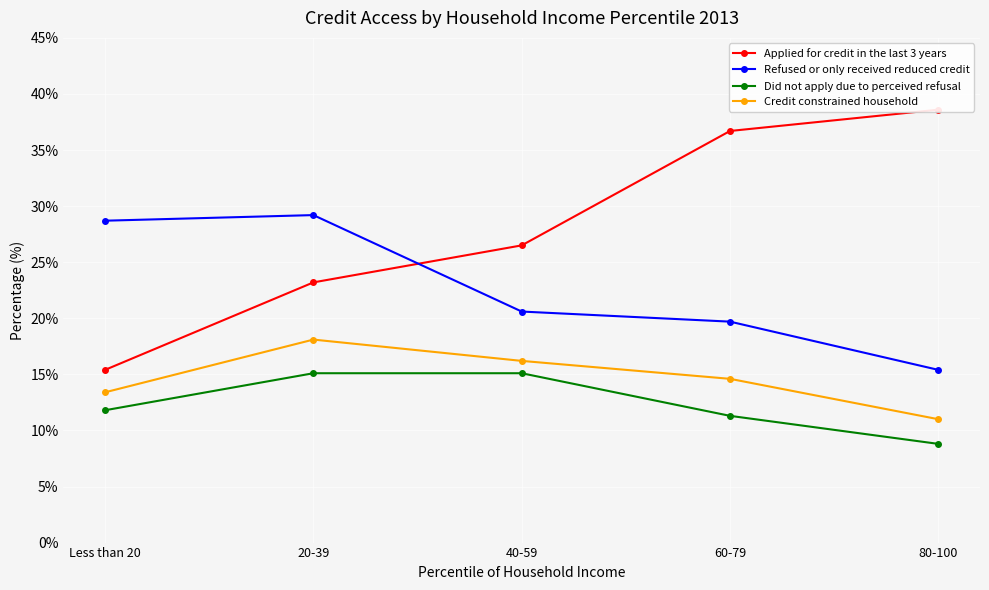

Reading left to right, what are all the values shown in this chart?

Applied for credit in the last 3 years: Less than 20=15.4	20-39=23.2	40-59=26.5	60-79=36.7	80-100=38.6
Refused or only received reduced credit: Less than 20=28.7	20-39=29.2	40-59=20.6	60-79=19.7	80-100=15.4
Did not apply due to perceived refusal: Less than 20=11.8	20-39=15.1	40-59=15.1	60-79=11.3	80-100=8.8
Credit constrained household: Less than 20=13.4	20-39=18.1	40-59=16.2	60-79=14.6	80-100=11.0